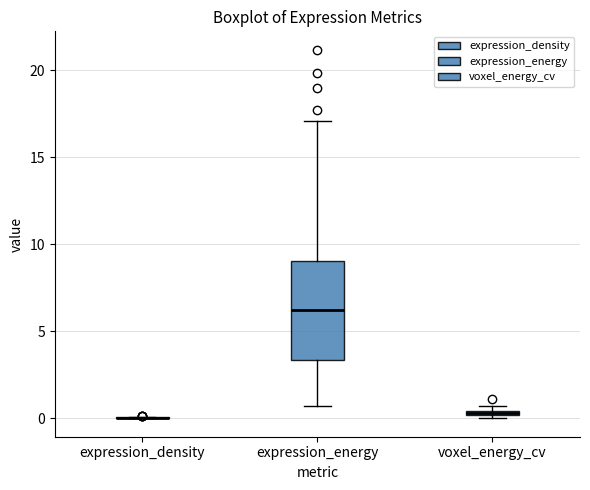

Comparing the boxes themselves (not the whiskers), which one is the tallest?

expression_energy